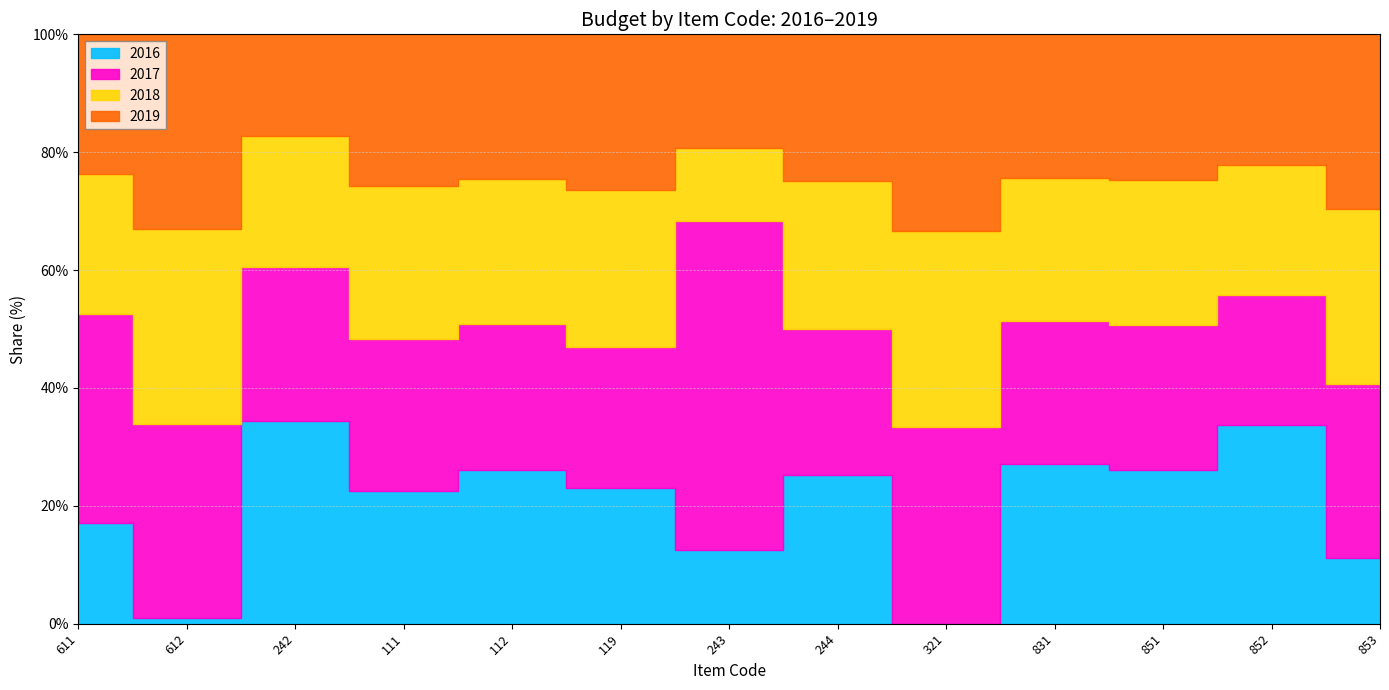

At which category does the chart reach its peak across all series?

111